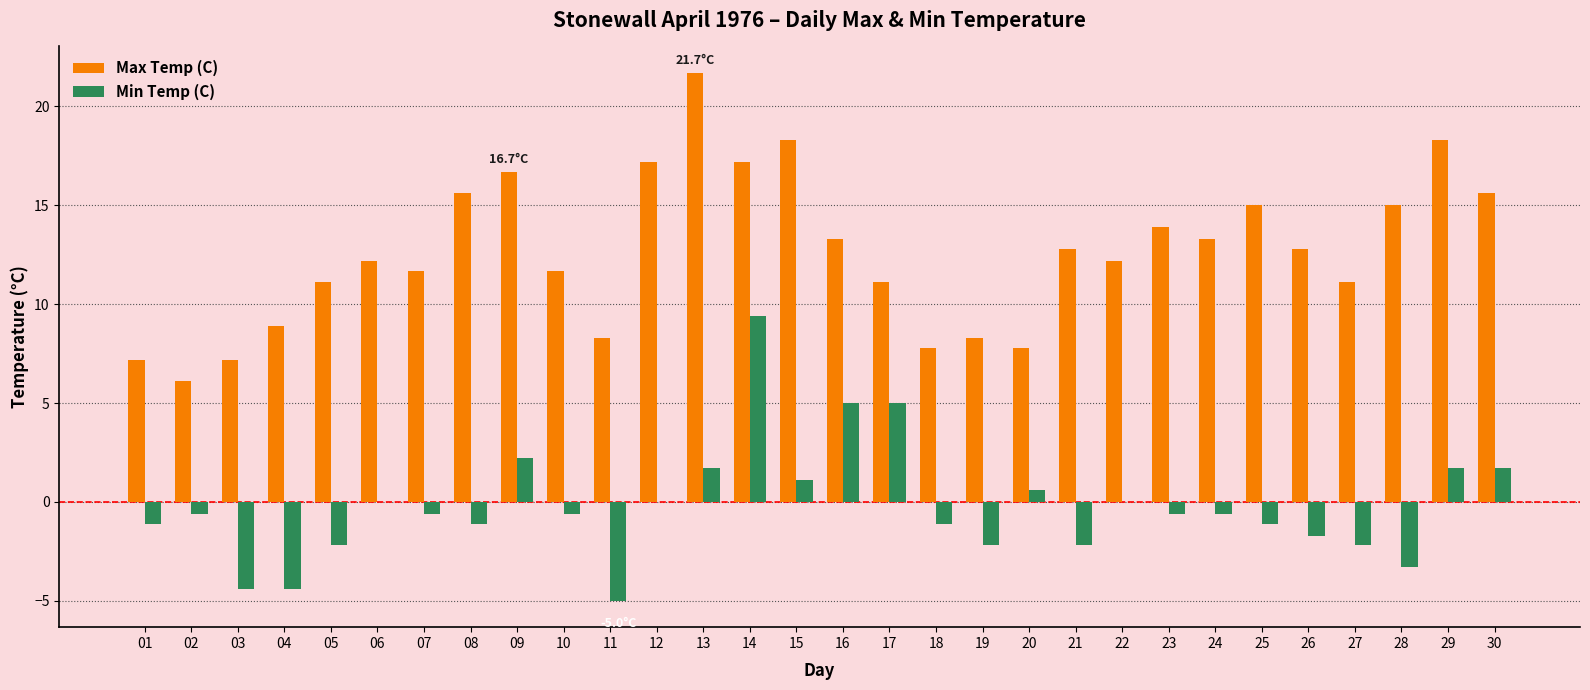

What is the difference between the Min Temp (C) values at 22 and 14?

9.4